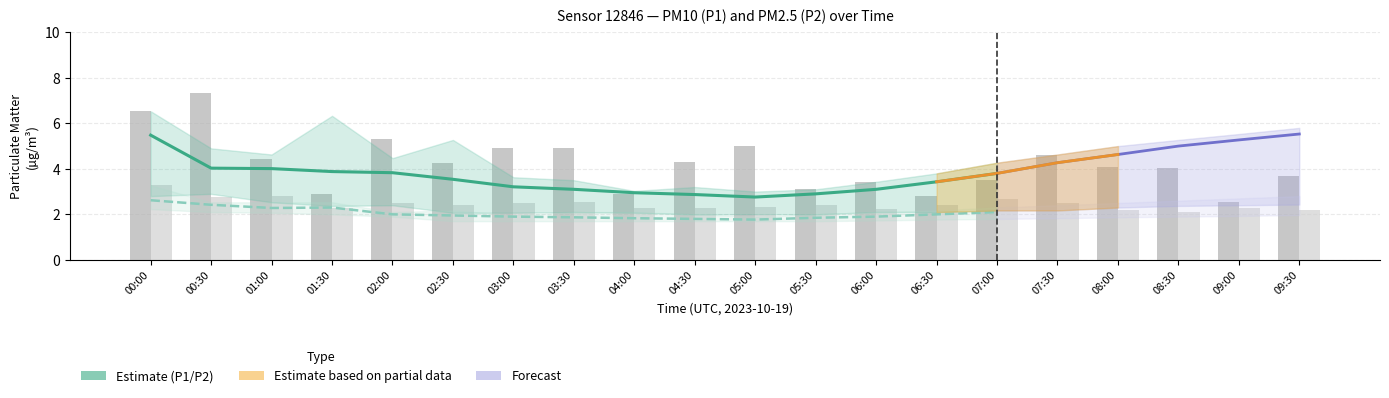

Rank the categories by P2_lower value from highest to lowest.

00:00, 00:30, 01:00, 01:30, 09:30, 09:00, 02:00, 08:30, 08:00, 07:30, 07:00, 06:30, 06:00, 02:30, 03:00, 03:30, 04:00, 04:30, 05:00, 05:30